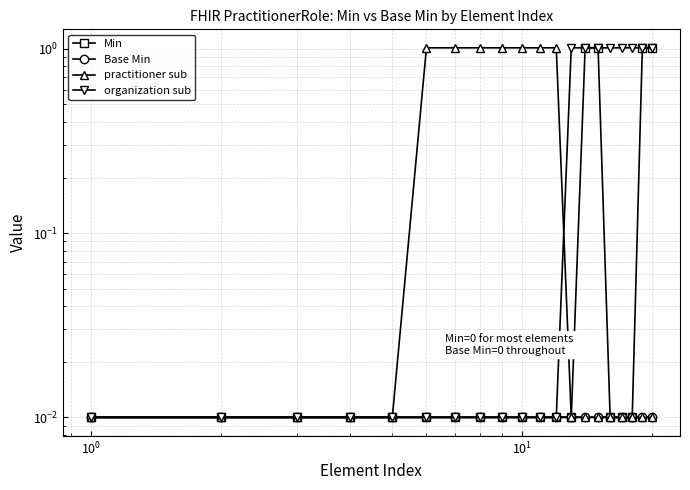

Which series has the largest total across all categories?

organization sub